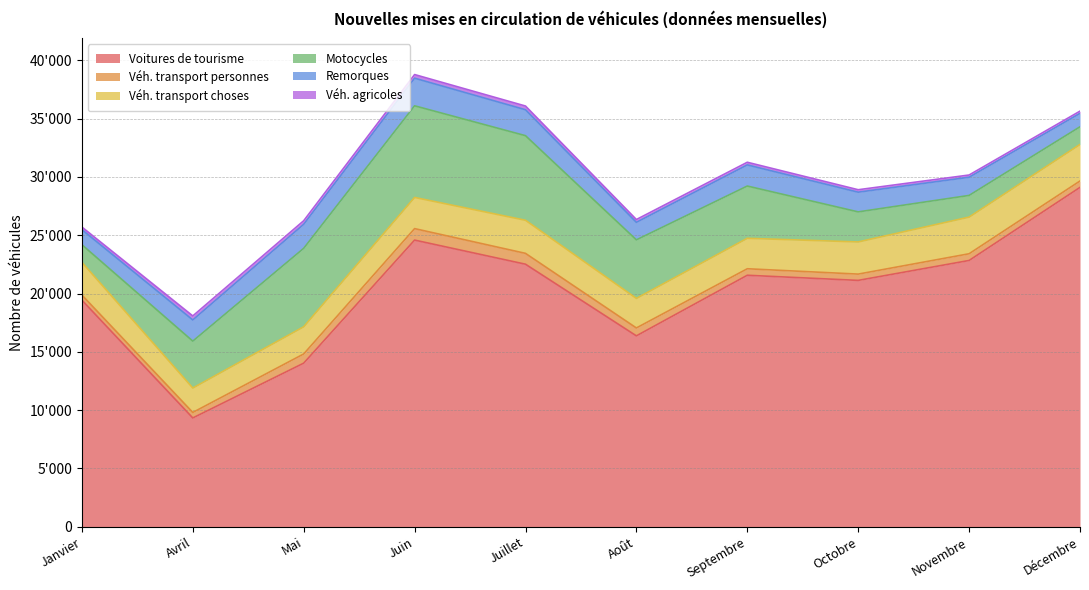

True or false: Véh. agricoles and Motocycles cross at least once.

False